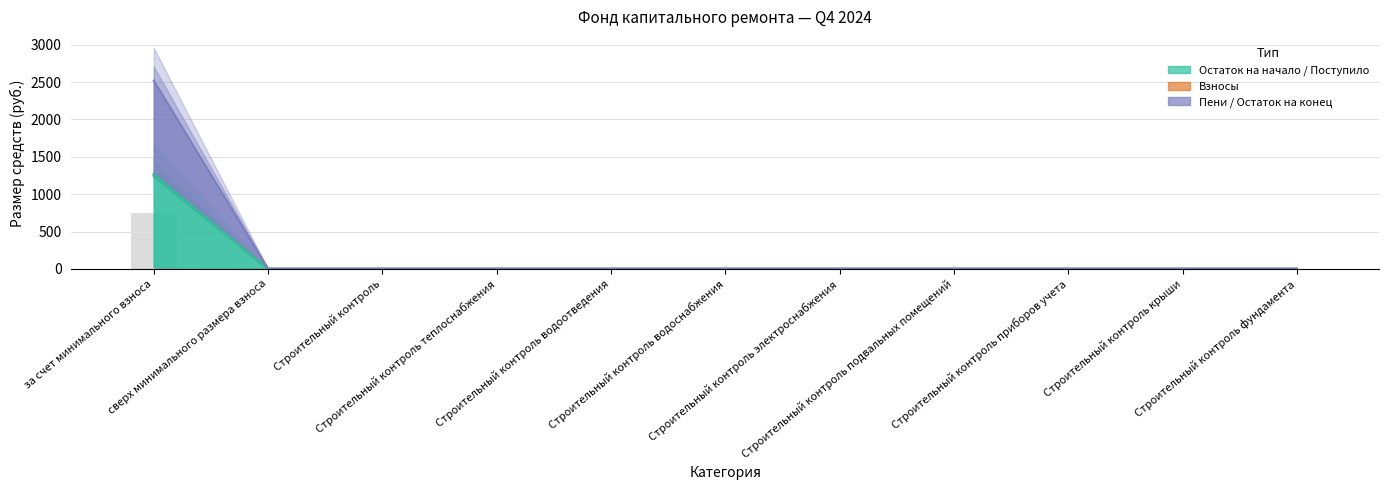

At which label is Пени closest to 633?

сверх минимального размера взноса